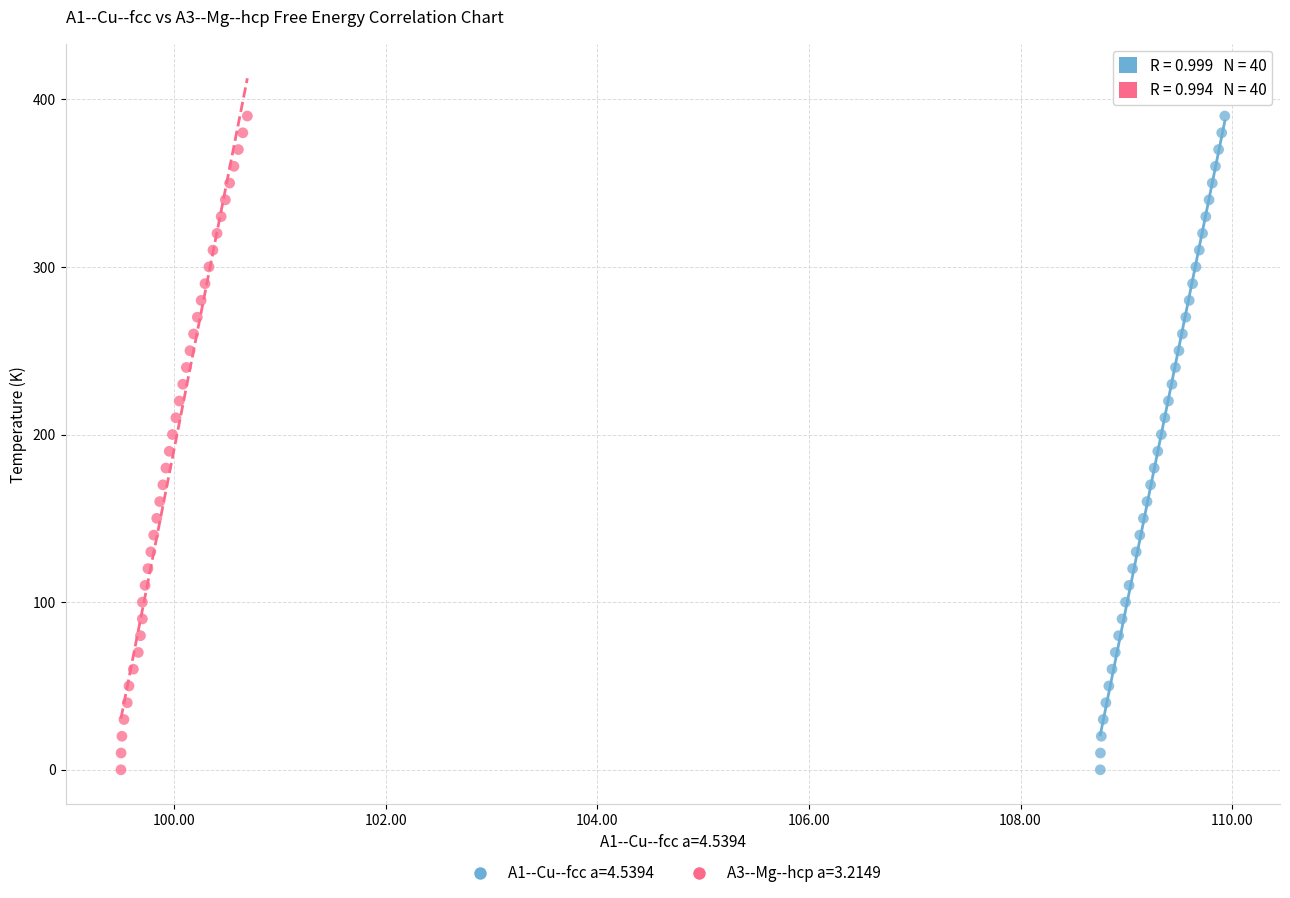

What are all the series names shown in the legend?

A1--Cu--fcc a=4.5394, A3--Mg--hcp a=3.2149